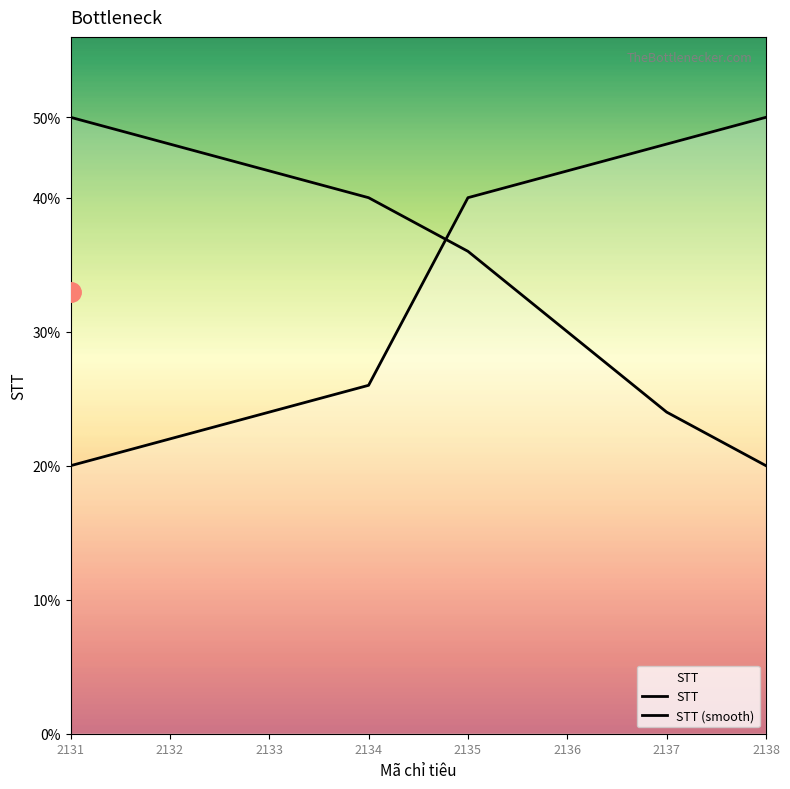

Which has a higher value, 2134 or 2133?

2134